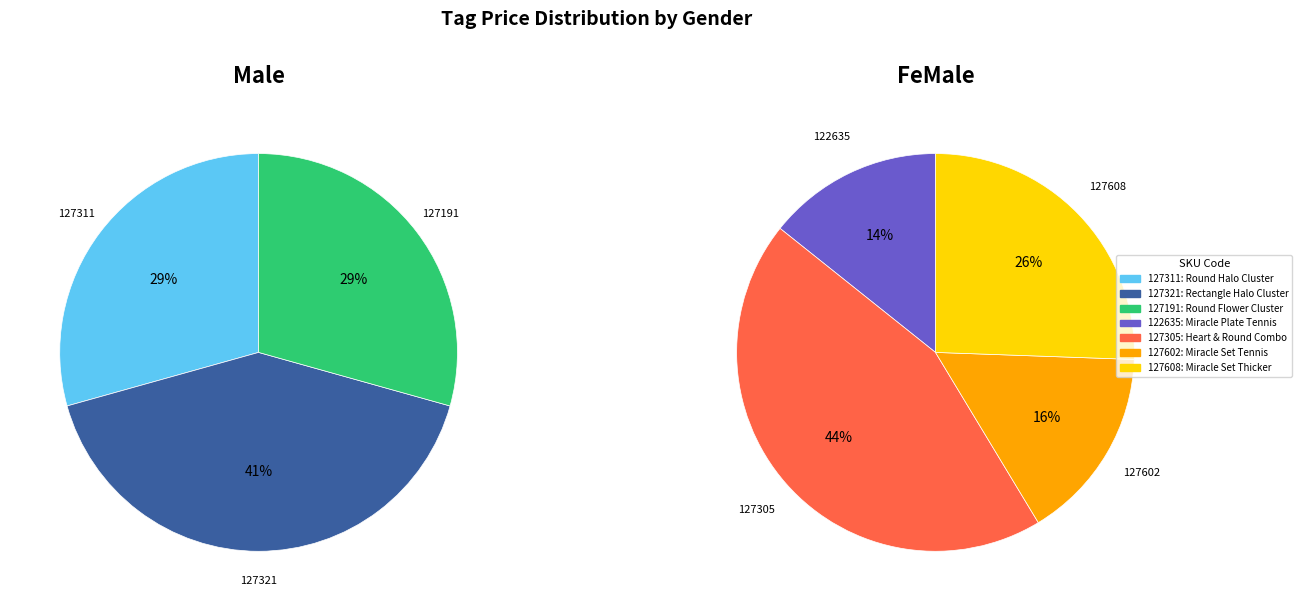

What is the ratio of the value at 127311 to the value at 127321?

0.7